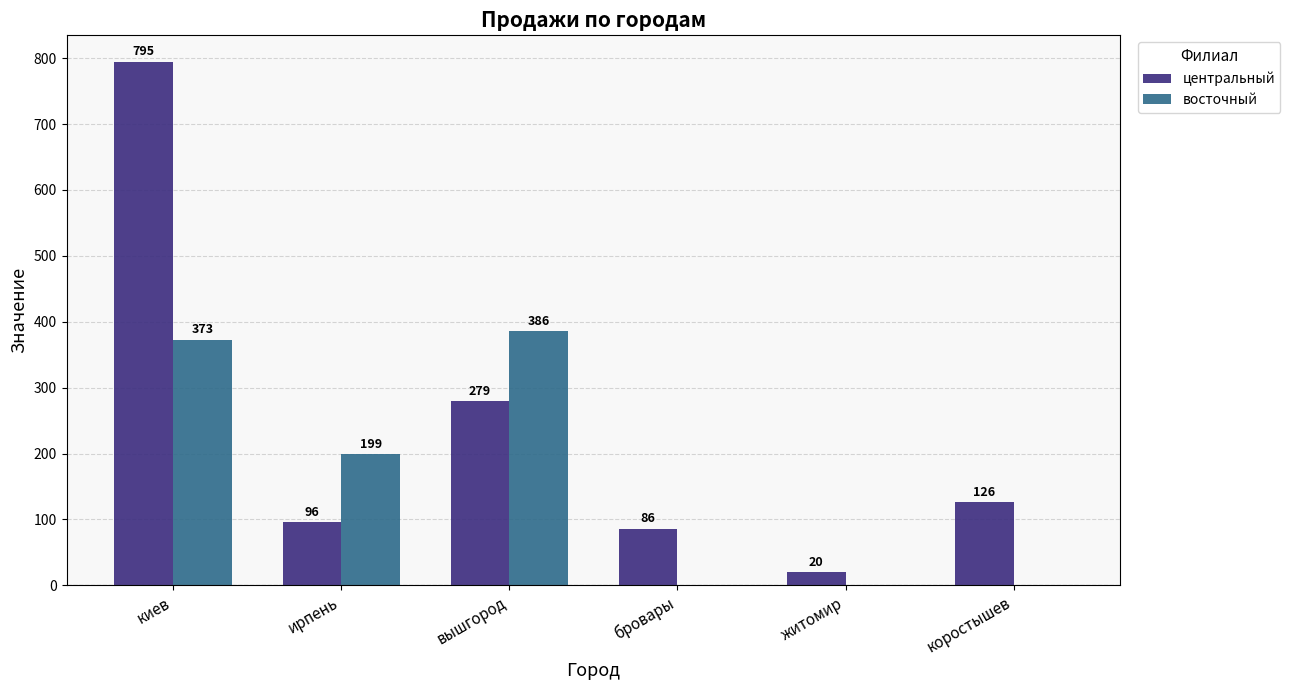

Where does the восточный series first go above 199?

киев